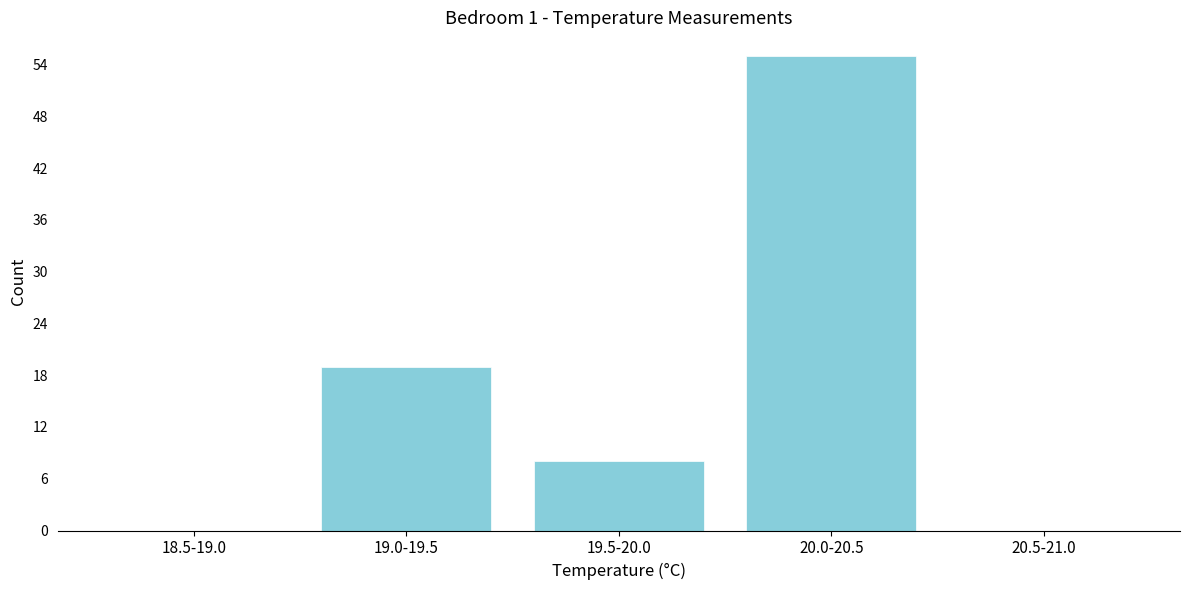

Reading left to right, list all the values displayed in this chart.

18.5-19.0=0	19.0-19.5=19	19.5-20.0=8	20.0-20.5=55	20.5-21.0=0